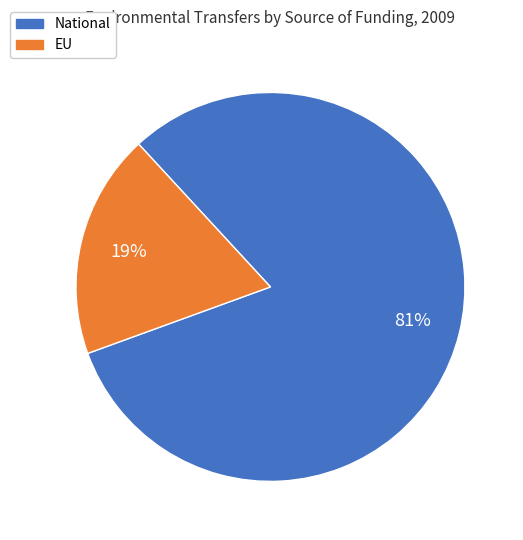

To the nearest percent, what is the average slice percentage?

50%